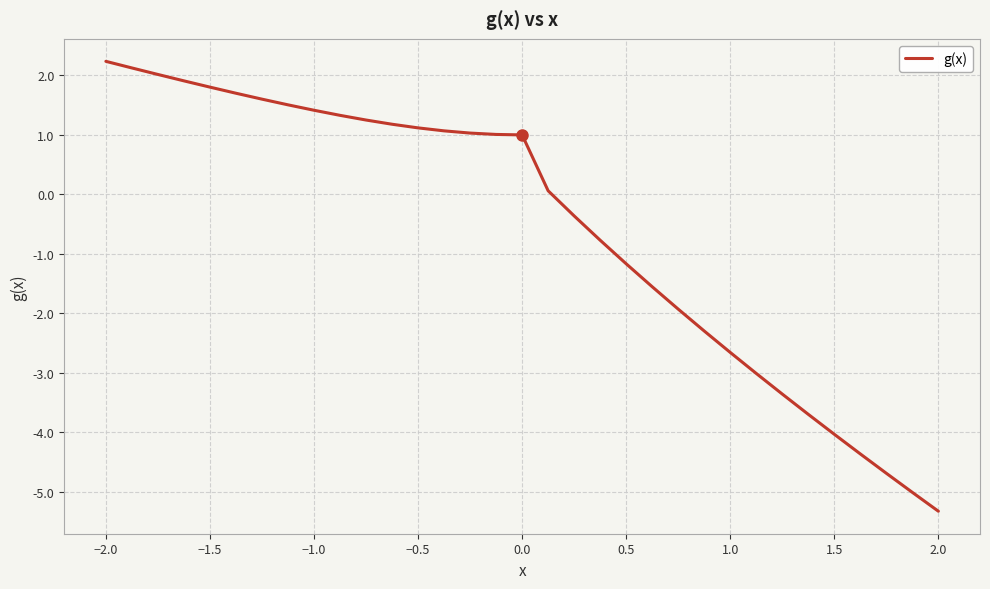

What is the difference between the maximum and minimum values?

7.6